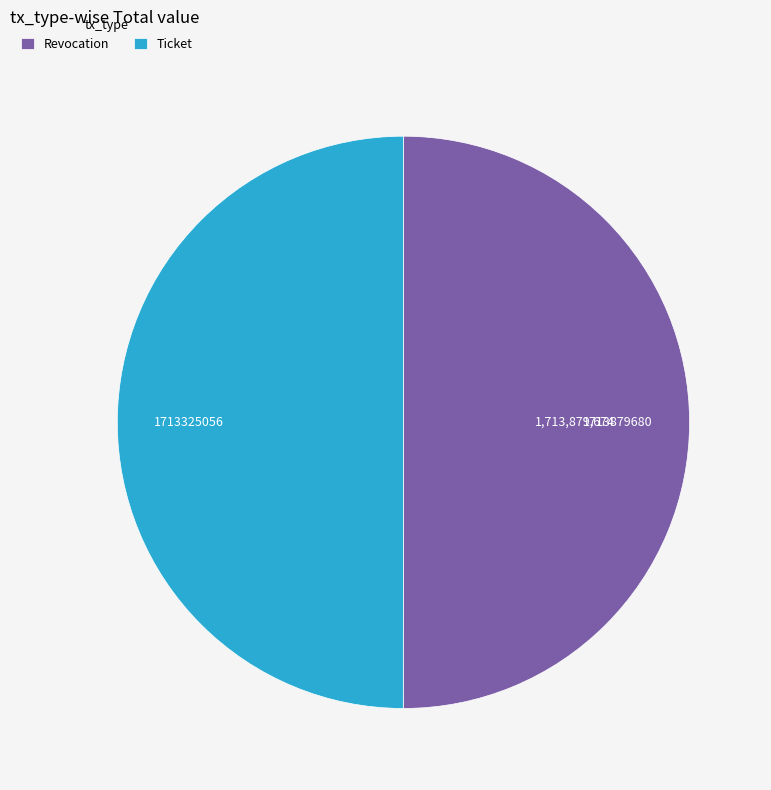

Is the sum of Ticket and Revocation greater than half?

Yes